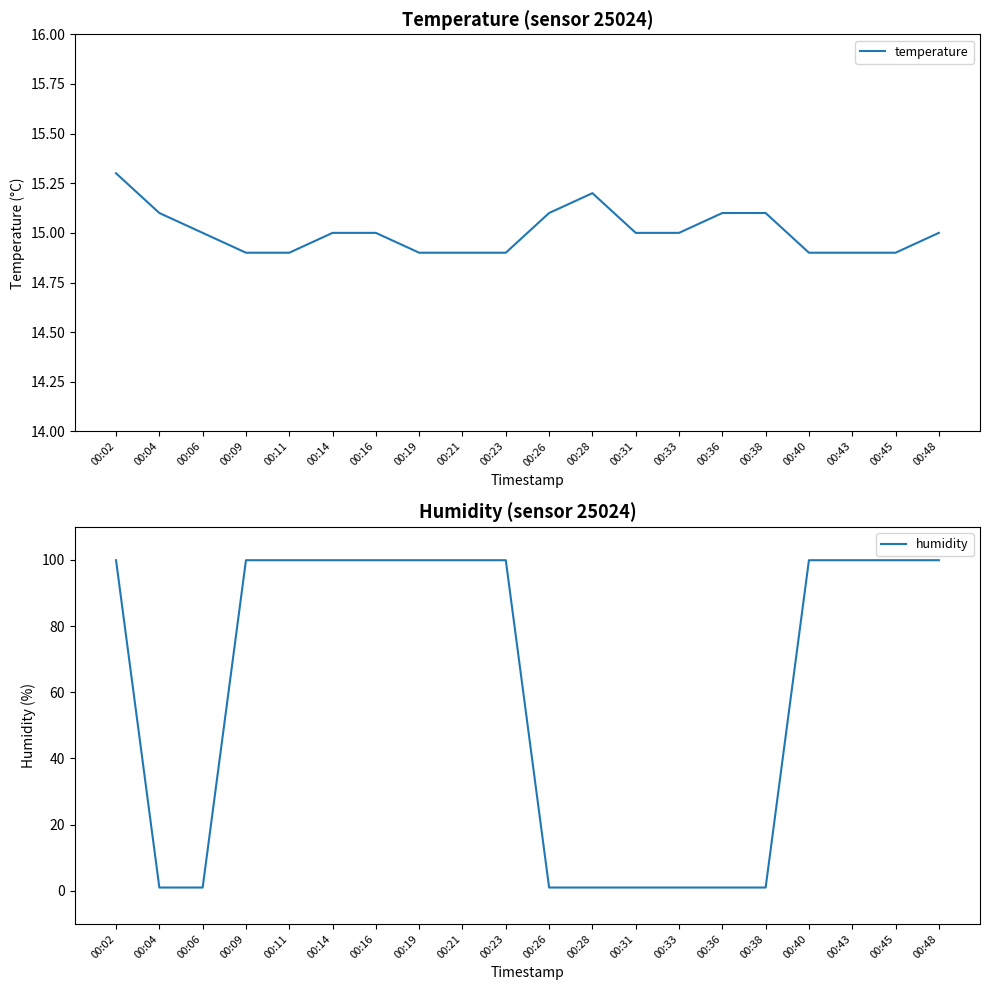

How many values in the temperature series are below 15?

8